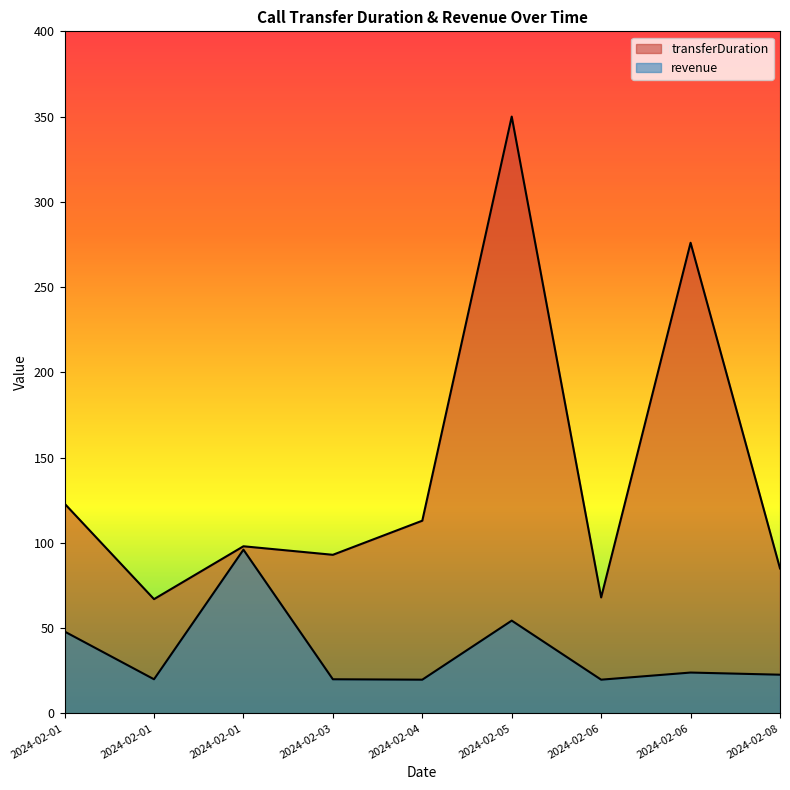

What is the average value of the revenue series?

36.1